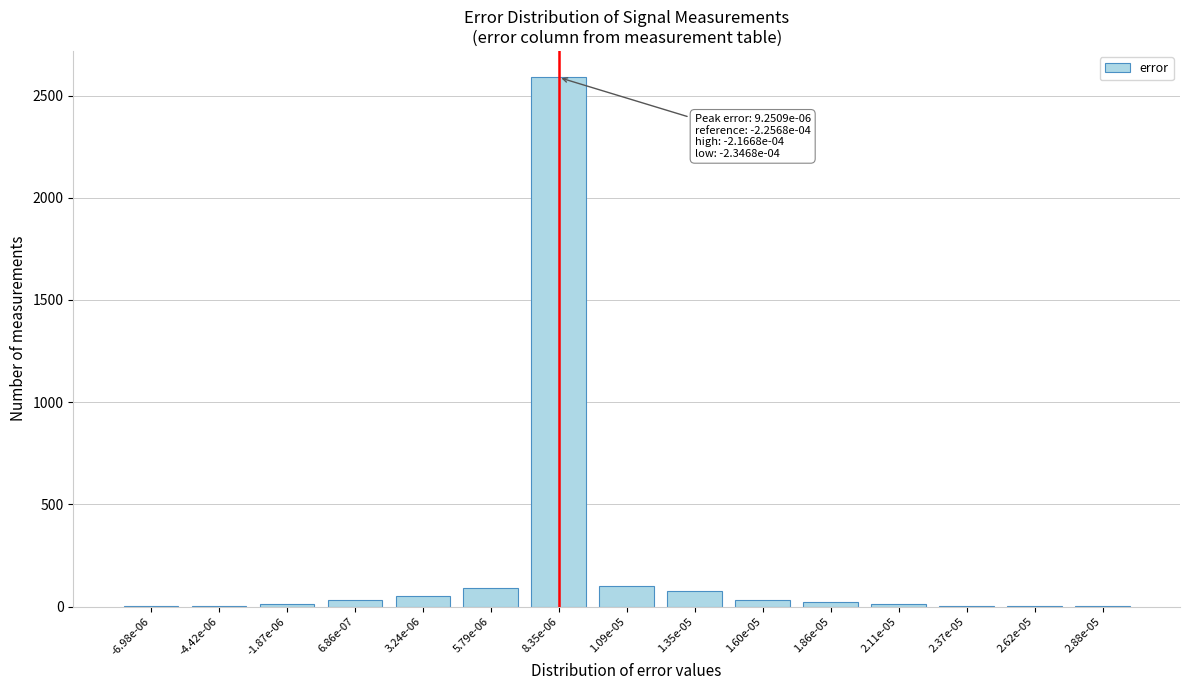

The value at 8.35e-06 is 1176. True or false?

False